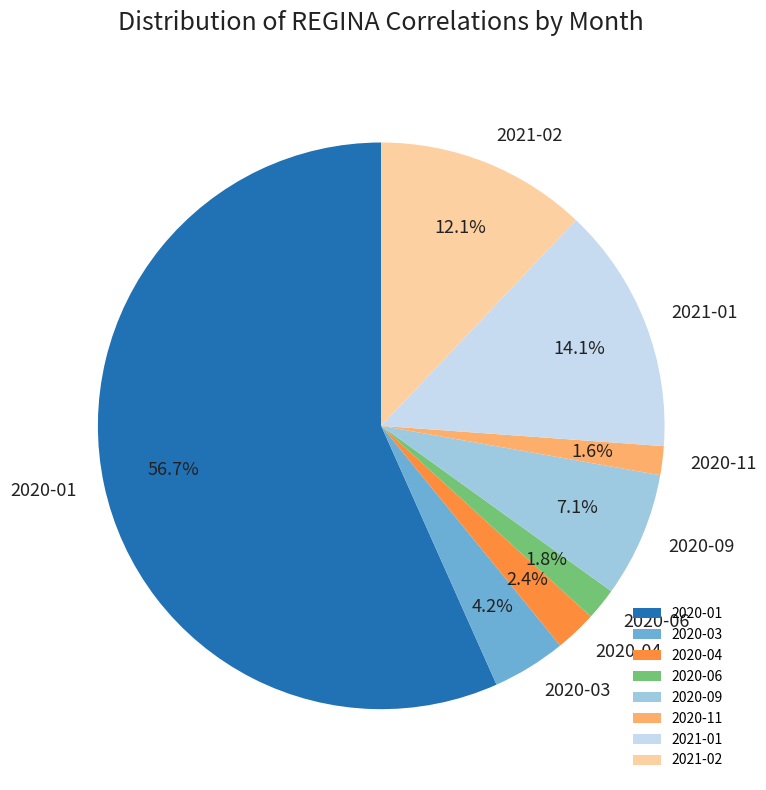

Combined, do 2021-01 and 2020-03 account for over 50%?

No